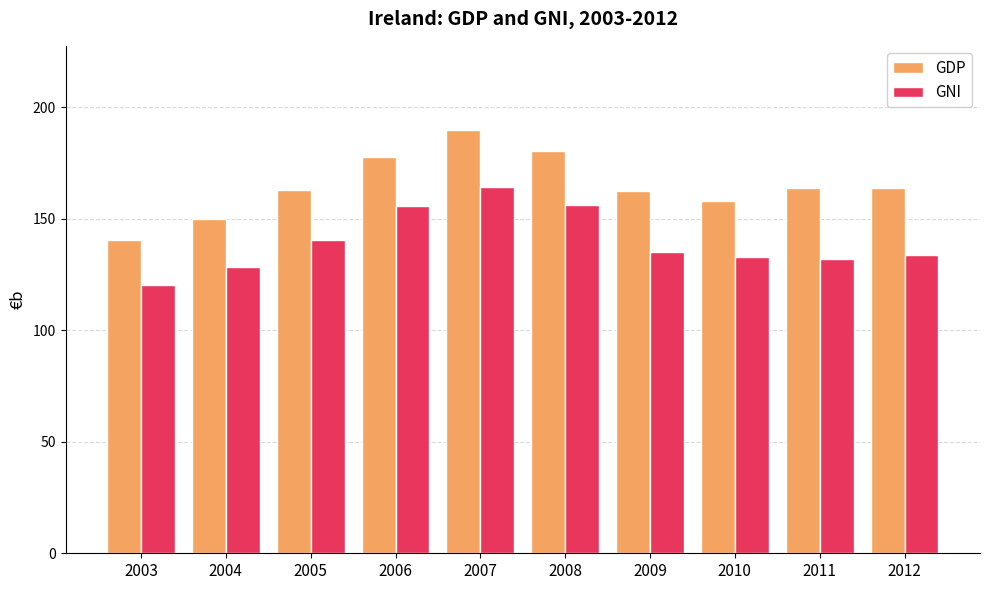

What is the maximum value for GNI?

164.3